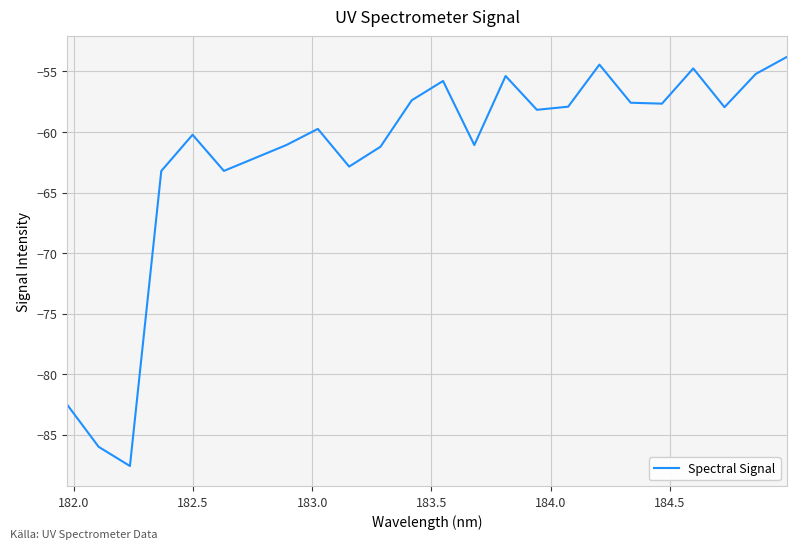

What is the maximum value shown in the chart?

-53.8